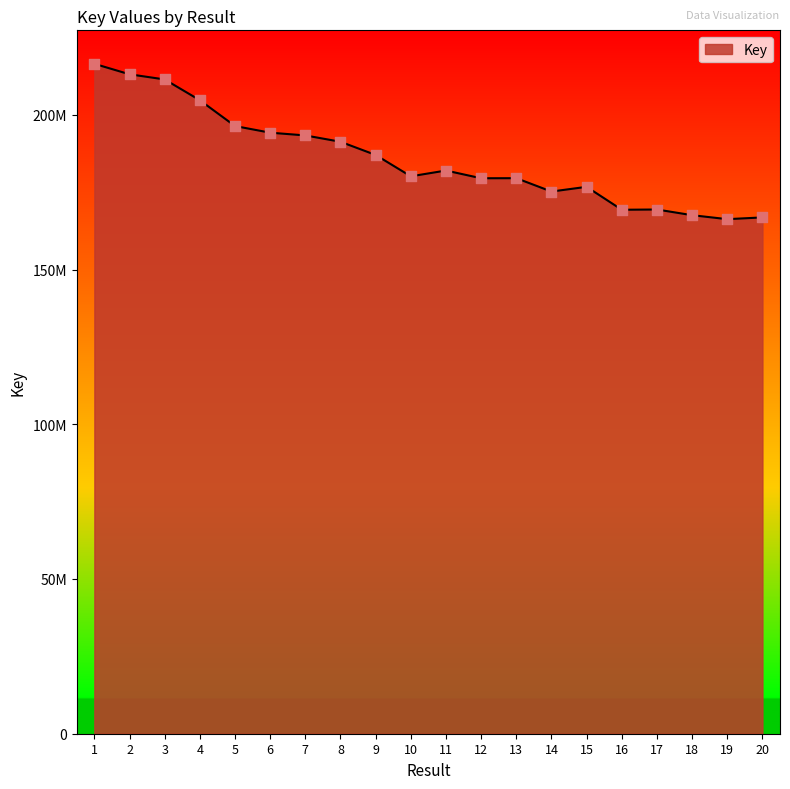

What is the change in value from 11 to 15?

-5267204